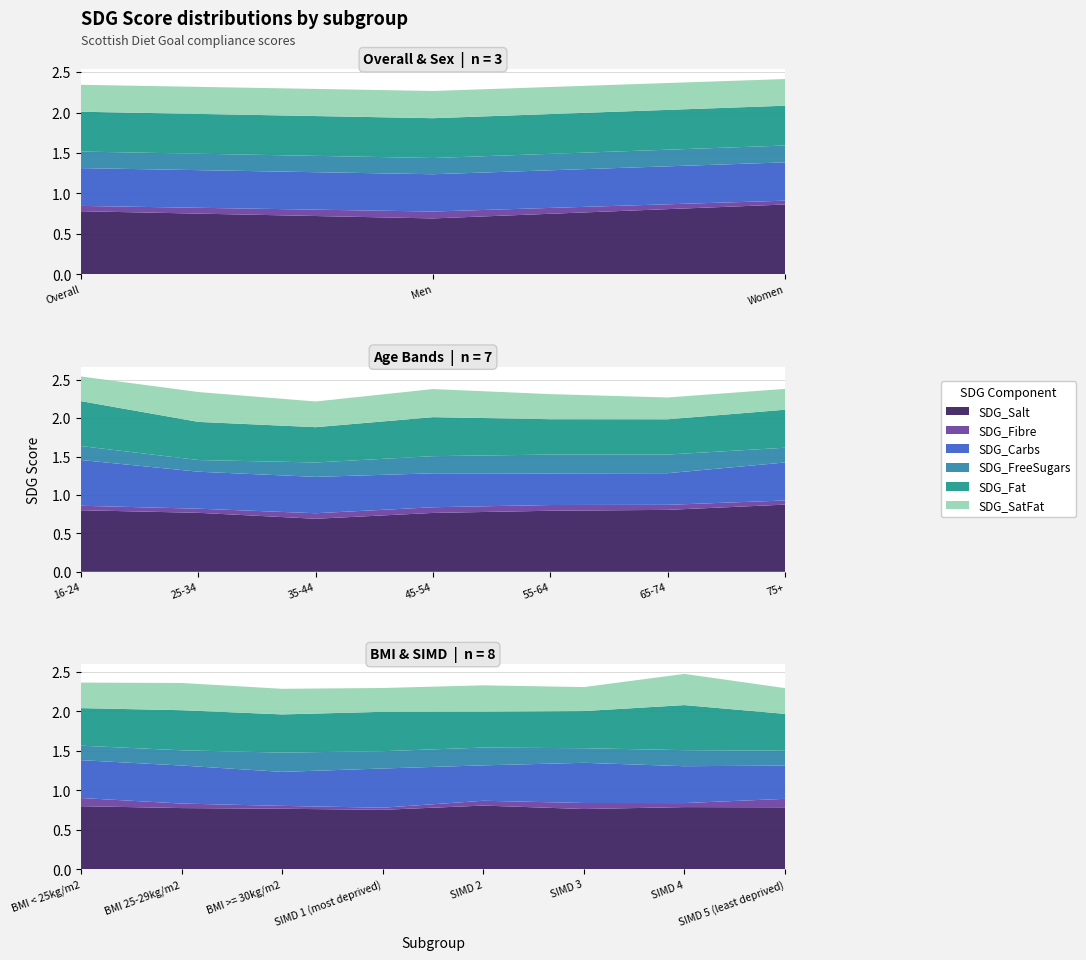

Reading left to right, what are all the values shown in this chart?

SDG_Salt: Overall=0.8	Men=0.7	Women=0.9	16-24=0.8	25-34=0.8	35-44=0.7	45-54=0.8	55-64=0.8	65-74=0.8	75+=0.9	BMI < 25kg/m2=0.8	BMI 25-29kg/m2=0.8	BMI >= 30kg/m2=0.8	SIMD 1 (most deprived)=0.8	SIMD 2=0.8	SIMD 3=0.8	SIMD 4=0.8	SIMD 5 (least deprived)=0.8
SDG_Fibre: Overall=0.1	Men=0.1	Women=0.0	16-24=0.1	25-34=0.1	35-44=0.1	45-54=0.1	55-64=0.1	65-74=0.1	75+=0.1	BMI < 25kg/m2=0.1	BMI 25-29kg/m2=0.1	BMI >= 30kg/m2=0.0	SIMD 1 (most deprived)=0.0	SIMD 2=0.1	SIMD 3=0.1	SIMD 4=0.1	SIMD 5 (least deprived)=0.1
SDG_Carbs: Overall=0.5	Men=0.5	Women=0.5	16-24=0.6	25-34=0.5	35-44=0.5	45-54=0.4	55-64=0.4	65-74=0.4	75+=0.5	BMI < 25kg/m2=0.5	BMI 25-29kg/m2=0.5	BMI >= 30kg/m2=0.4	SIMD 1 (most deprived)=0.5	SIMD 2=0.4	SIMD 3=0.5	SIMD 4=0.5	SIMD 5 (least deprived)=0.4
SDG_FreeSugars: Overall=0.2	Men=0.2	Women=0.2	16-24=0.2	25-34=0.2	35-44=0.2	45-54=0.2	55-64=0.2	65-74=0.2	75+=0.2	BMI < 25kg/m2=0.2	BMI 25-29kg/m2=0.2	BMI >= 30kg/m2=0.2	SIMD 1 (most deprived)=0.2	SIMD 2=0.2	SIMD 3=0.2	SIMD 4=0.2	SIMD 5 (least deprived)=0.2
SDG_Fat: Overall=0.5	Men=0.5	Women=0.5	16-24=0.6	25-34=0.5	35-44=0.5	45-54=0.5	55-64=0.5	65-74=0.5	75+=0.5	BMI < 25kg/m2=0.5	BMI 25-29kg/m2=0.5	BMI >= 30kg/m2=0.5	SIMD 1 (most deprived)=0.5	SIMD 2=0.5	SIMD 3=0.5	SIMD 4=0.6	SIMD 5 (least deprived)=0.5
SDG_SatFat: Overall=0.3	Men=0.3	Women=0.3	16-24=0.3	25-34=0.4	35-44=0.3	45-54=0.4	55-64=0.3	65-74=0.3	75+=0.3	BMI < 25kg/m2=0.3	BMI 25-29kg/m2=0.3	BMI >= 30kg/m2=0.3	SIMD 1 (most deprived)=0.3	SIMD 2=0.3	SIMD 3=0.3	SIMD 4=0.4	SIMD 5 (least deprived)=0.3